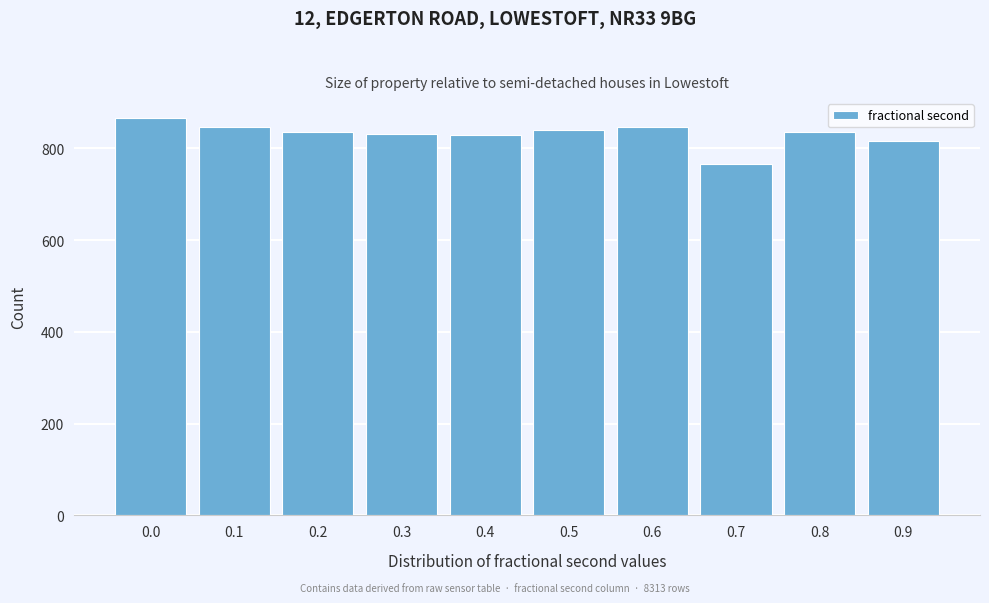

Read the value at 0.3, to the nearest 5.

830